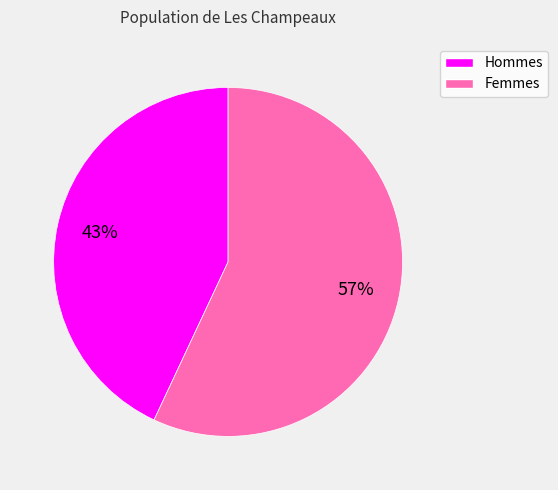

Do Femmes and Hommes together represent more than half of the pie?

Yes